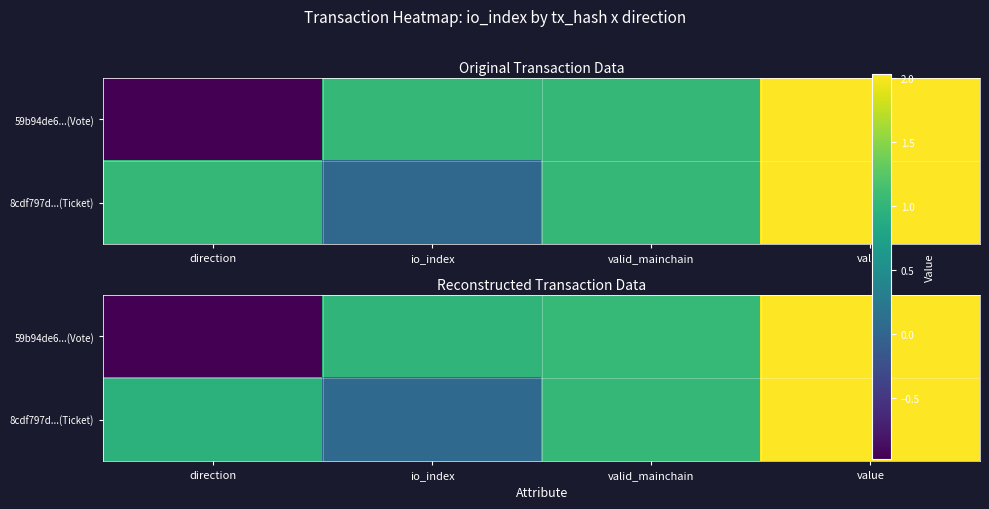

At how many categories does at least one series exceed 0?

4